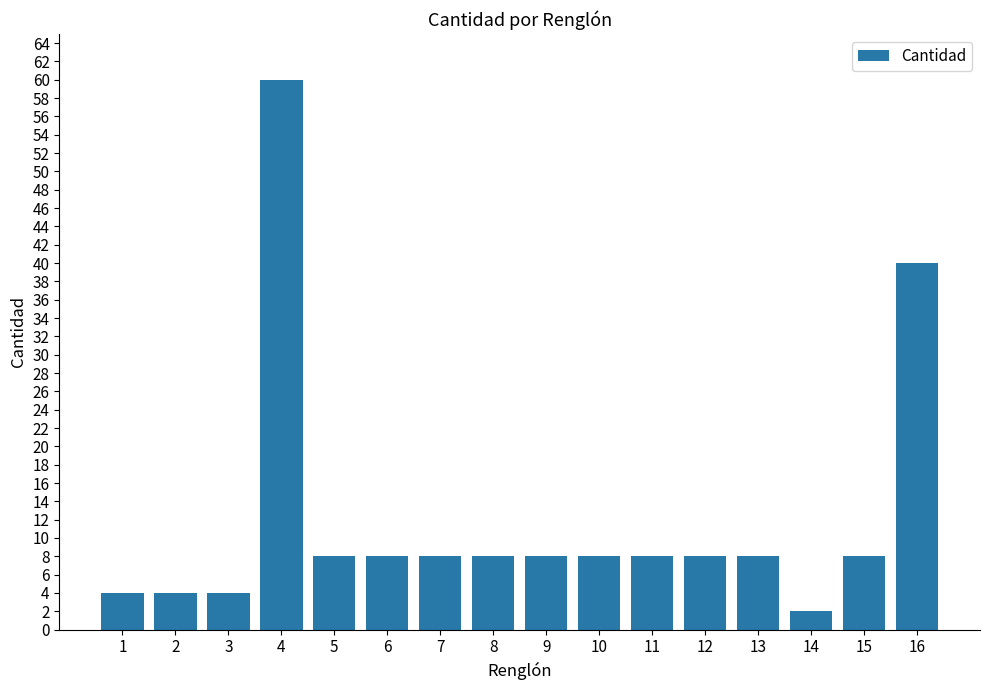

Reading right to left, transcribe all the data shown in this chart.

16=40	15=8	14=2	13=8	12=8	11=8	10=8	9=8	8=8	7=8	6=8	5=8	4=60	3=4	2=4	1=4